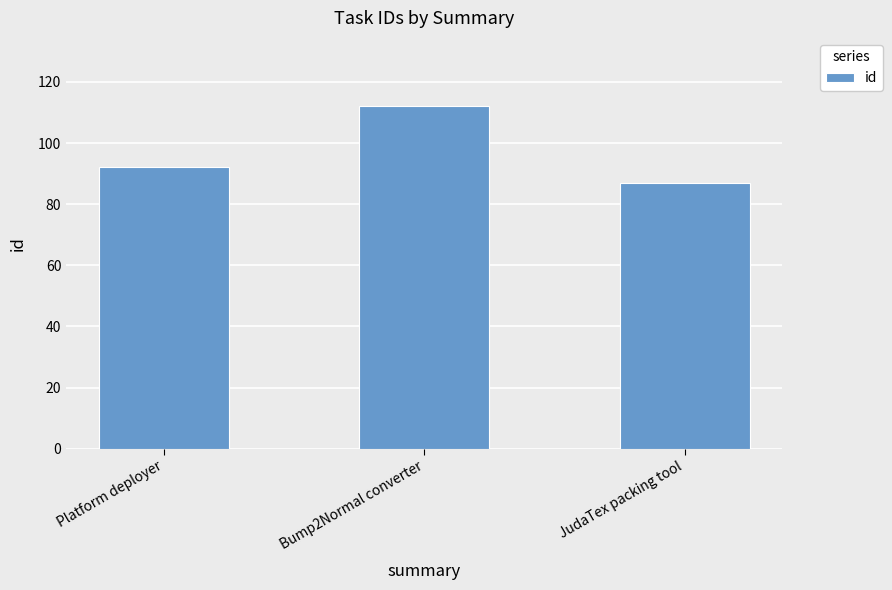

Which has a higher value, Bump2Normal converter or Platform deployer?

Bump2Normal converter